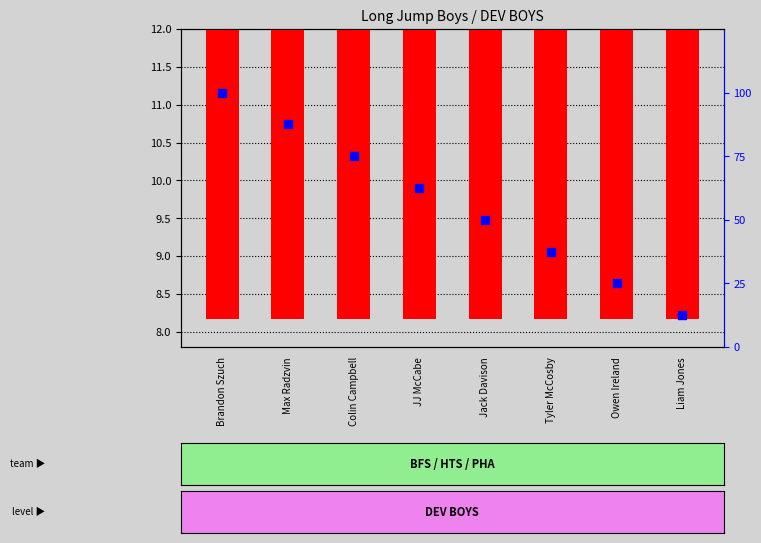

At which category is the sum across all series the highest?

Brandon Szuch